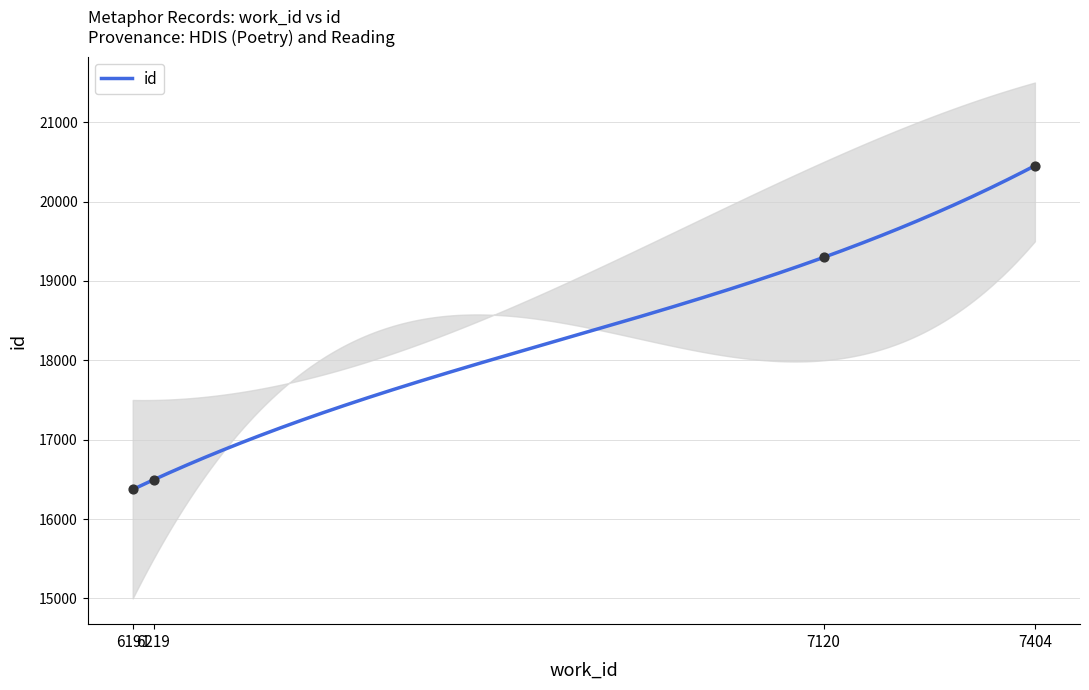

What is the change in value from 6191 to 7404?

+4080